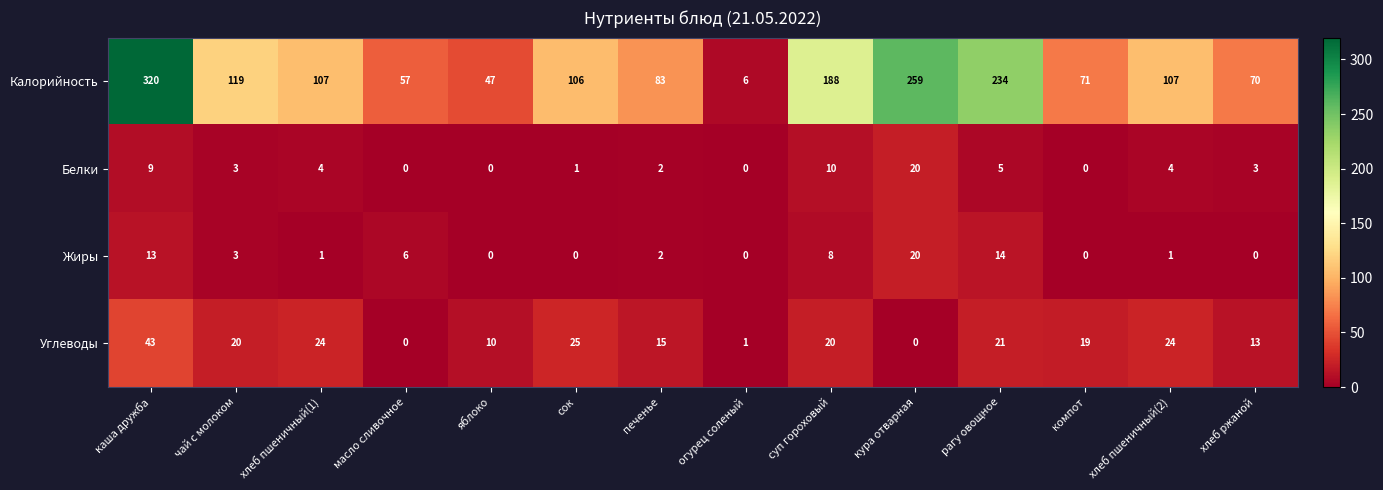

What is the difference between the maximum and minimum values in the Углеводы series?

43